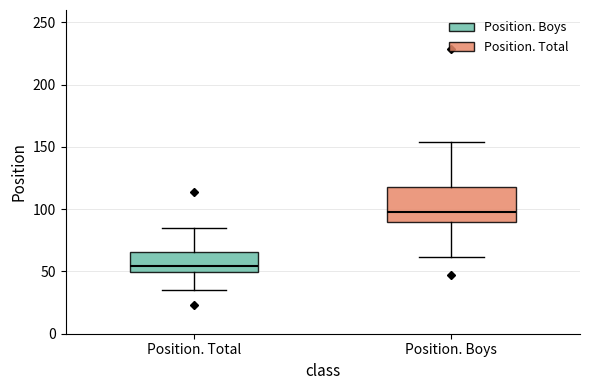

Which box's median line is the lowest?

Position. Total